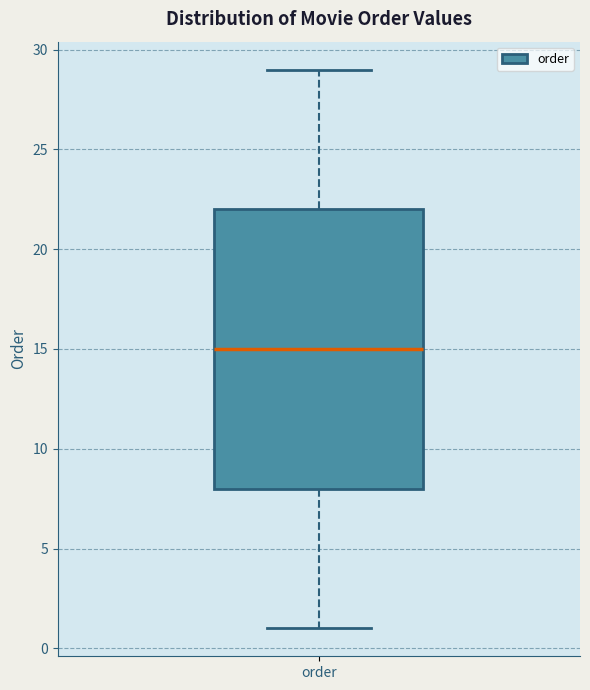

Where does the upper whisker of the box for order end on the y-axis? The values are not printed on the chart, so give them approximately, as read against the axis.

29